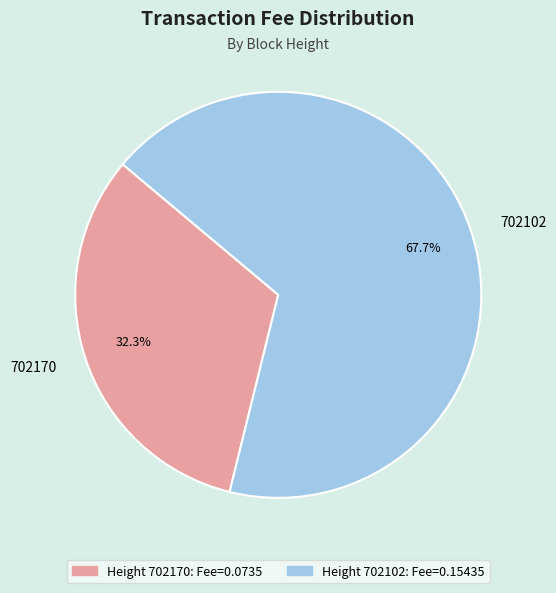

Is 702170 the majority of the pie?

No